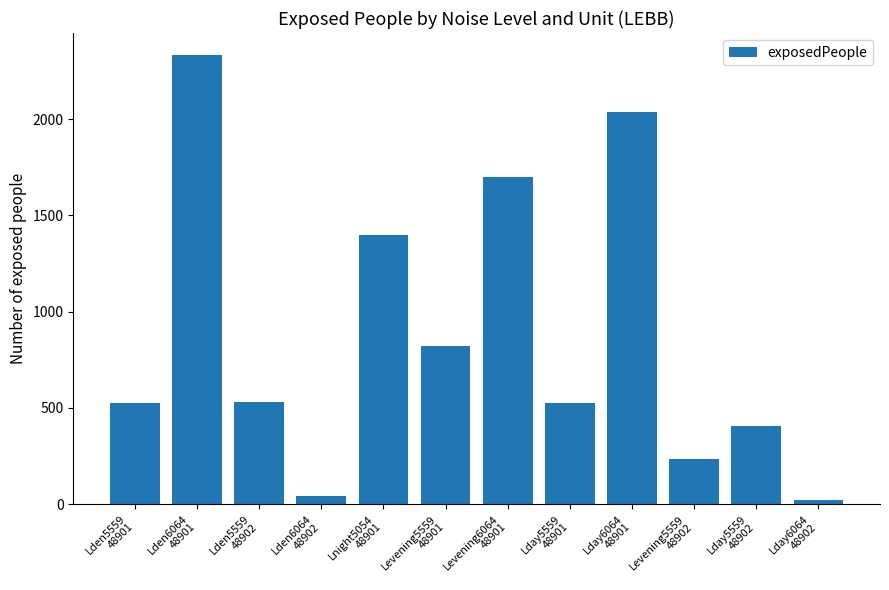

Is it true that the value at Levening5559
48901 is 306?

False